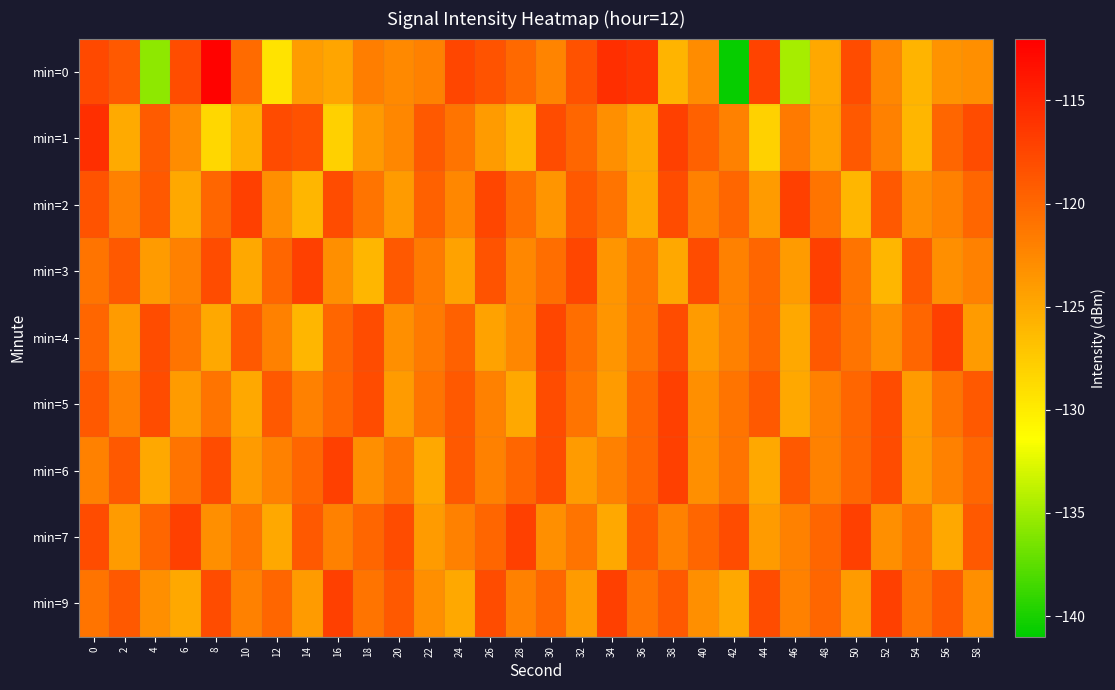

Which has a higher value, 0 or 36?

36